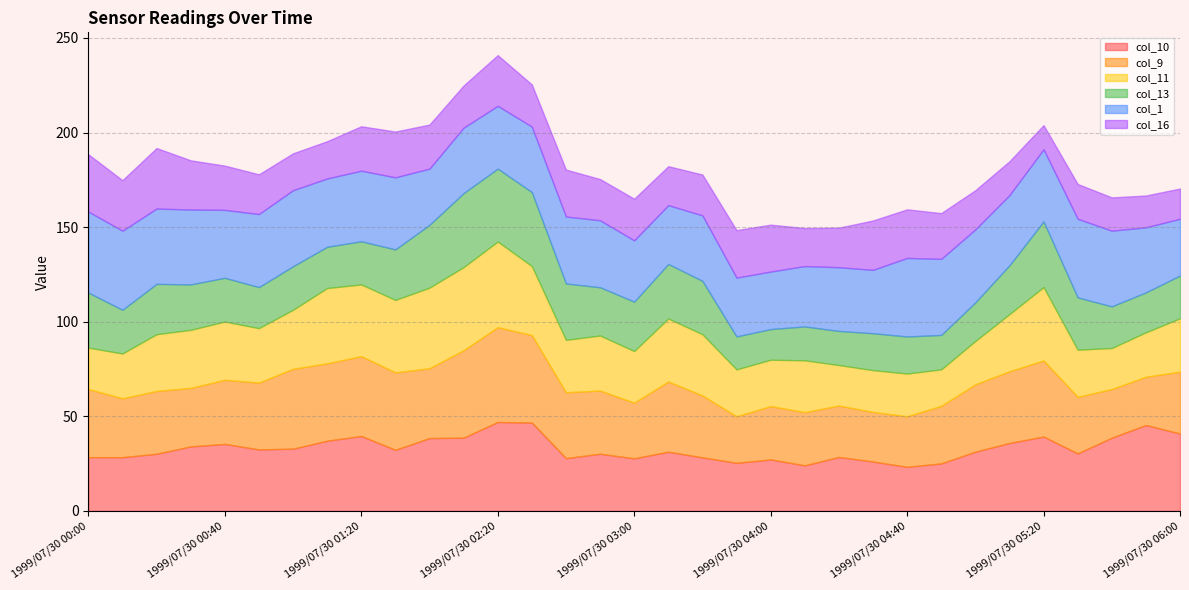

Does the chart display data point markers on the line(s)?

No